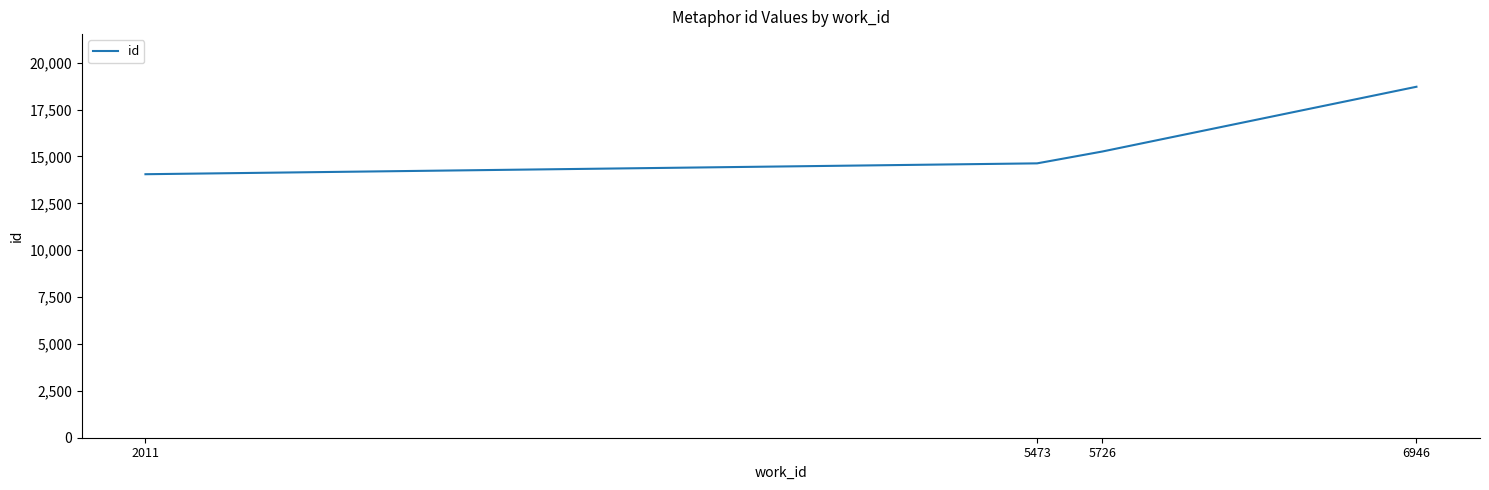

True or false: the data has more than 1 interior local peaks.

False